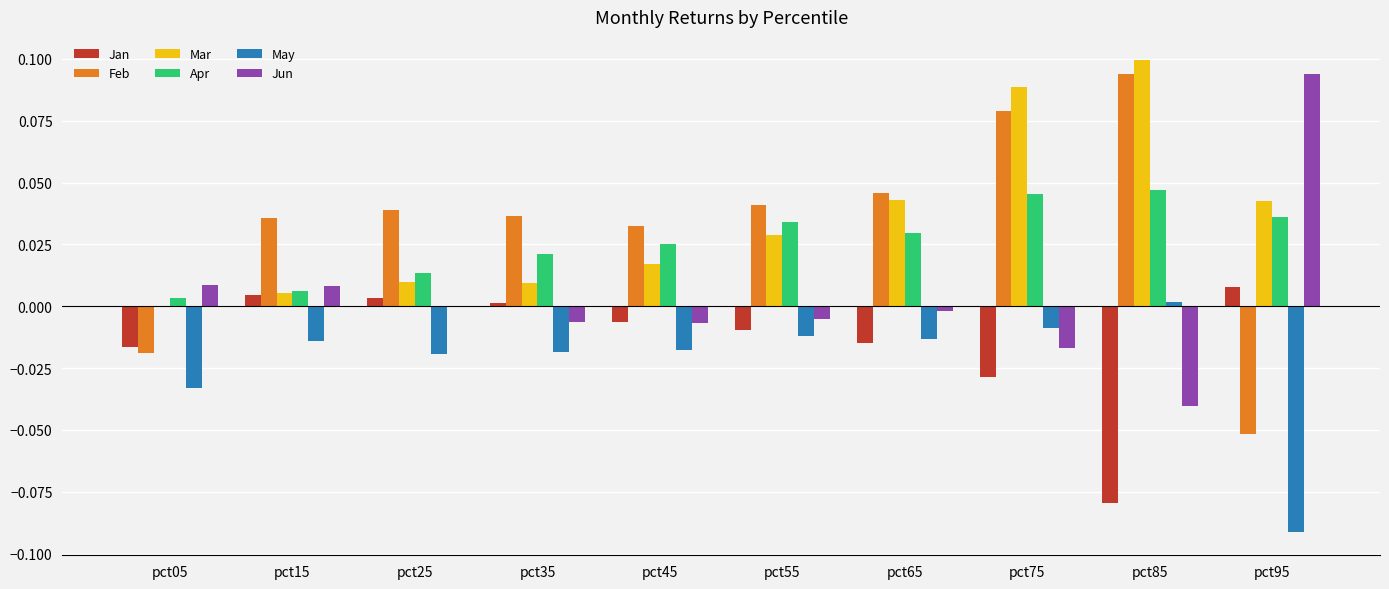

Between pct05 and pct15, which series saw the biggest shift?

Feb